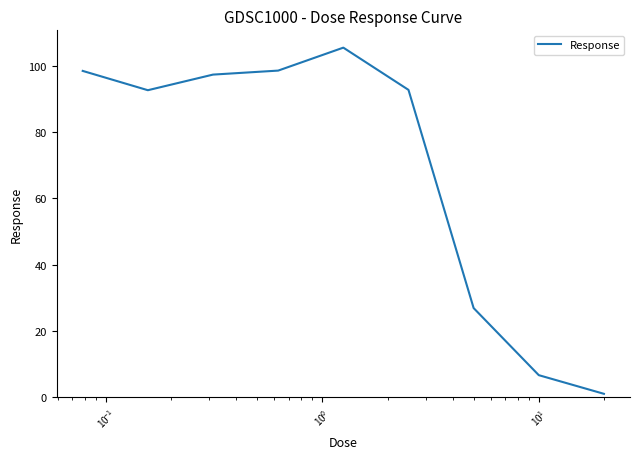

What is the greatest value displayed?

105.6